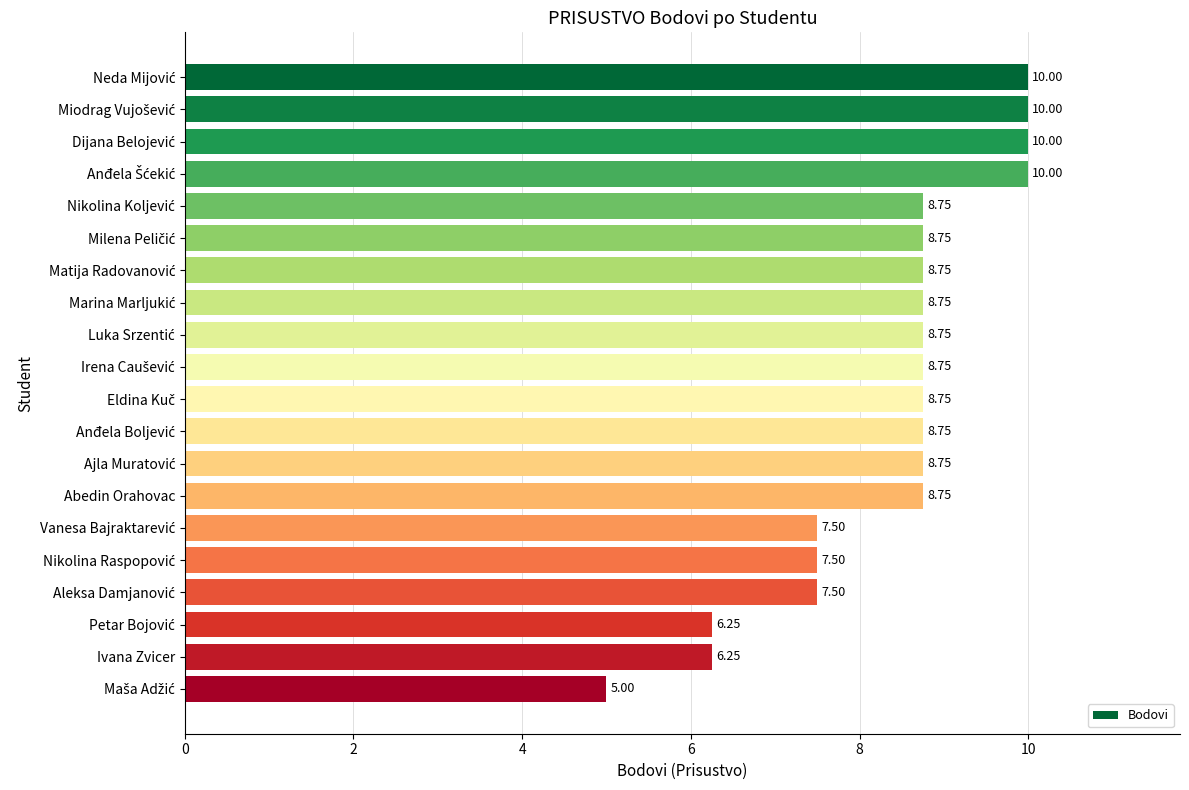

What is the sum of all values?

167.5